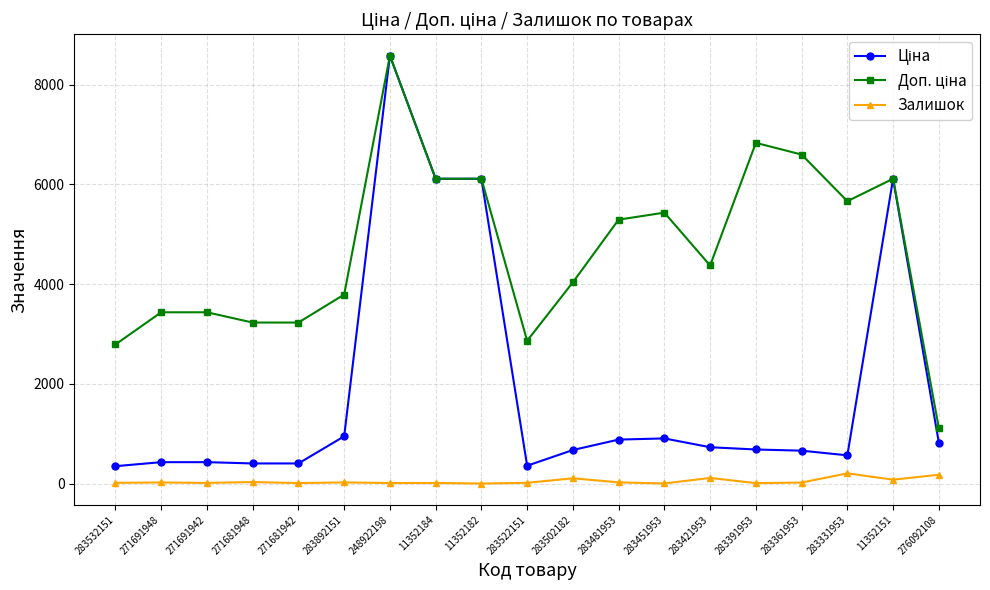

What is the label of the 6th point from the left?

283892151